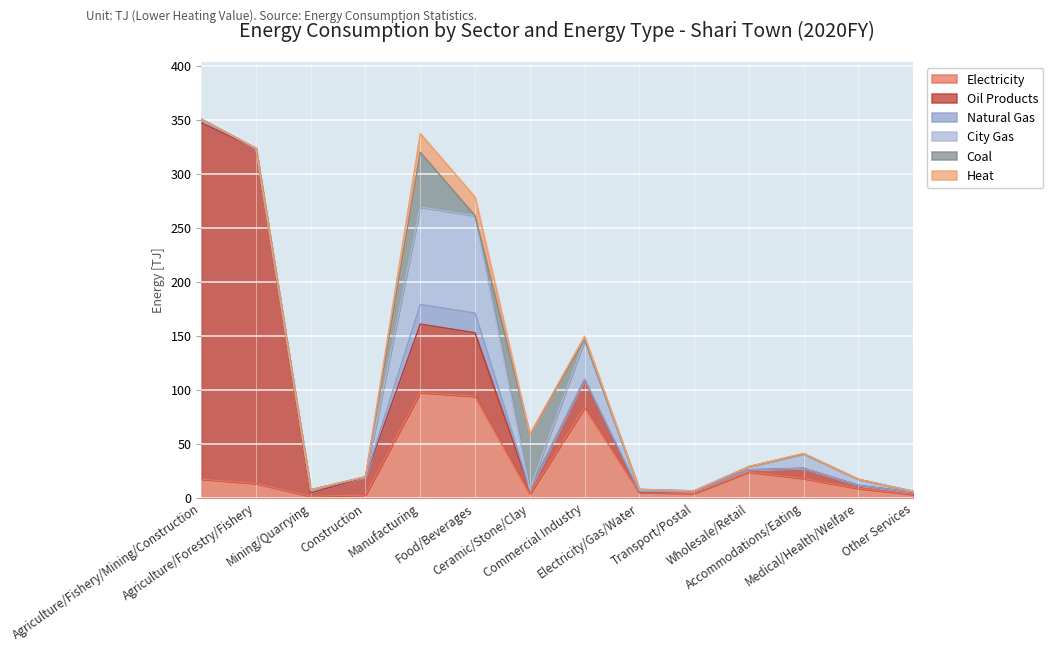

The value of Natural Gas at Agriculture/Fishery/Mining/Construction is 2.8. True or false?

True